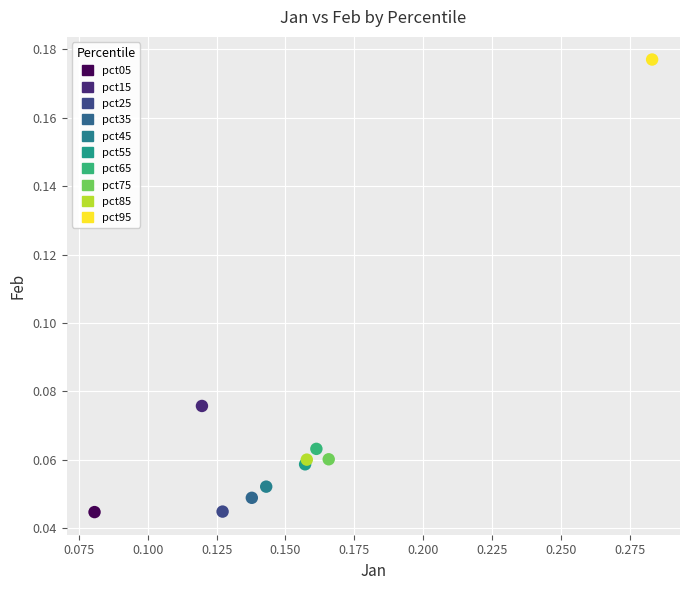

What are all the series names shown in the legend?

pct05, pct15, pct25, pct35, pct45, pct55, pct65, pct75, pct85, pct95